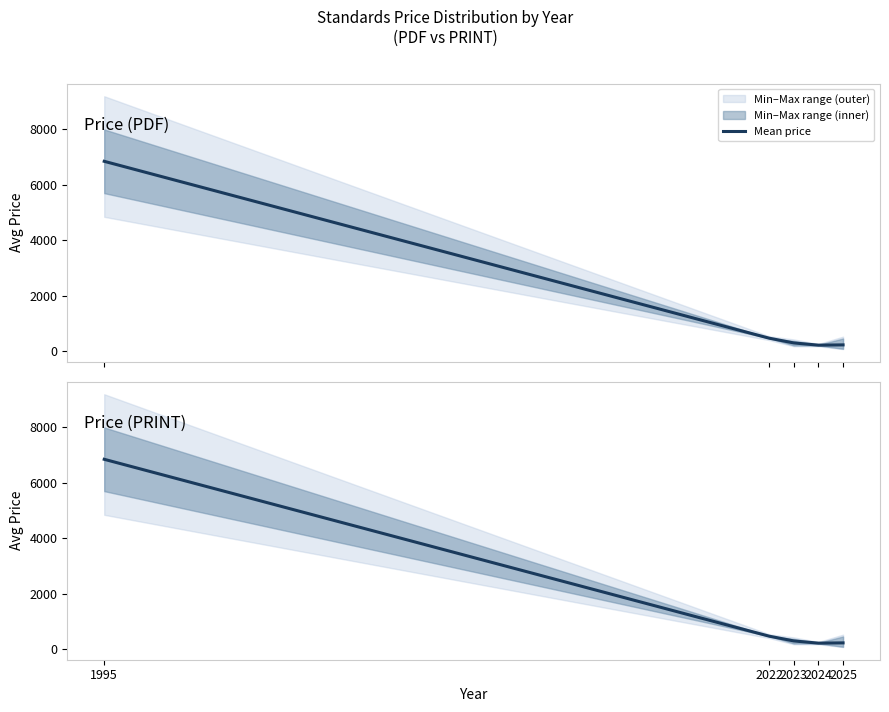

What is the greatest value displayed?

6850.0